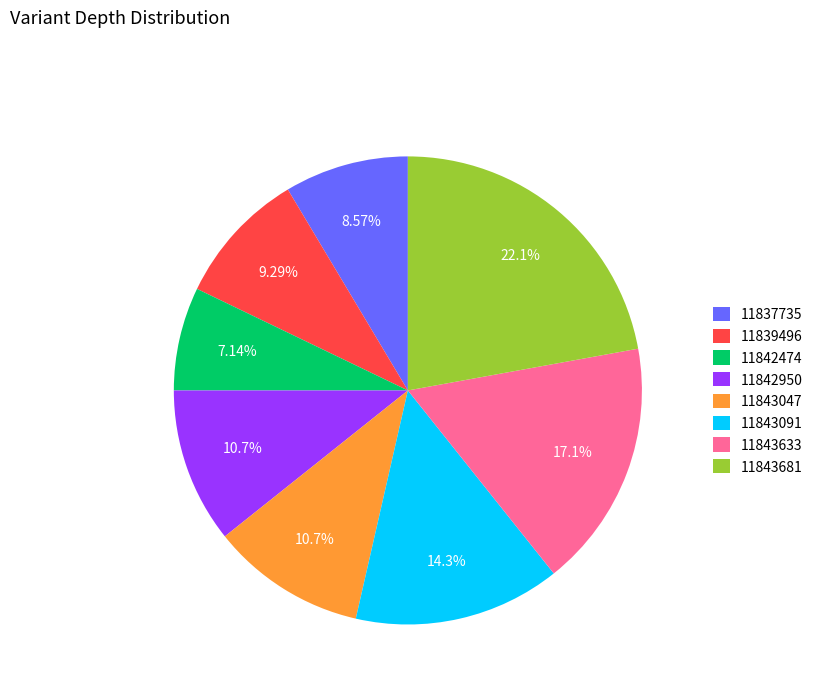

True or false: 11843633 accounts for 17% of the total.

True